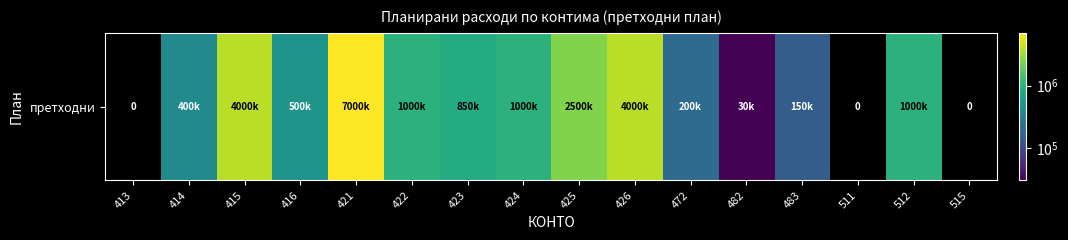

What is the greatest value displayed?

7000000